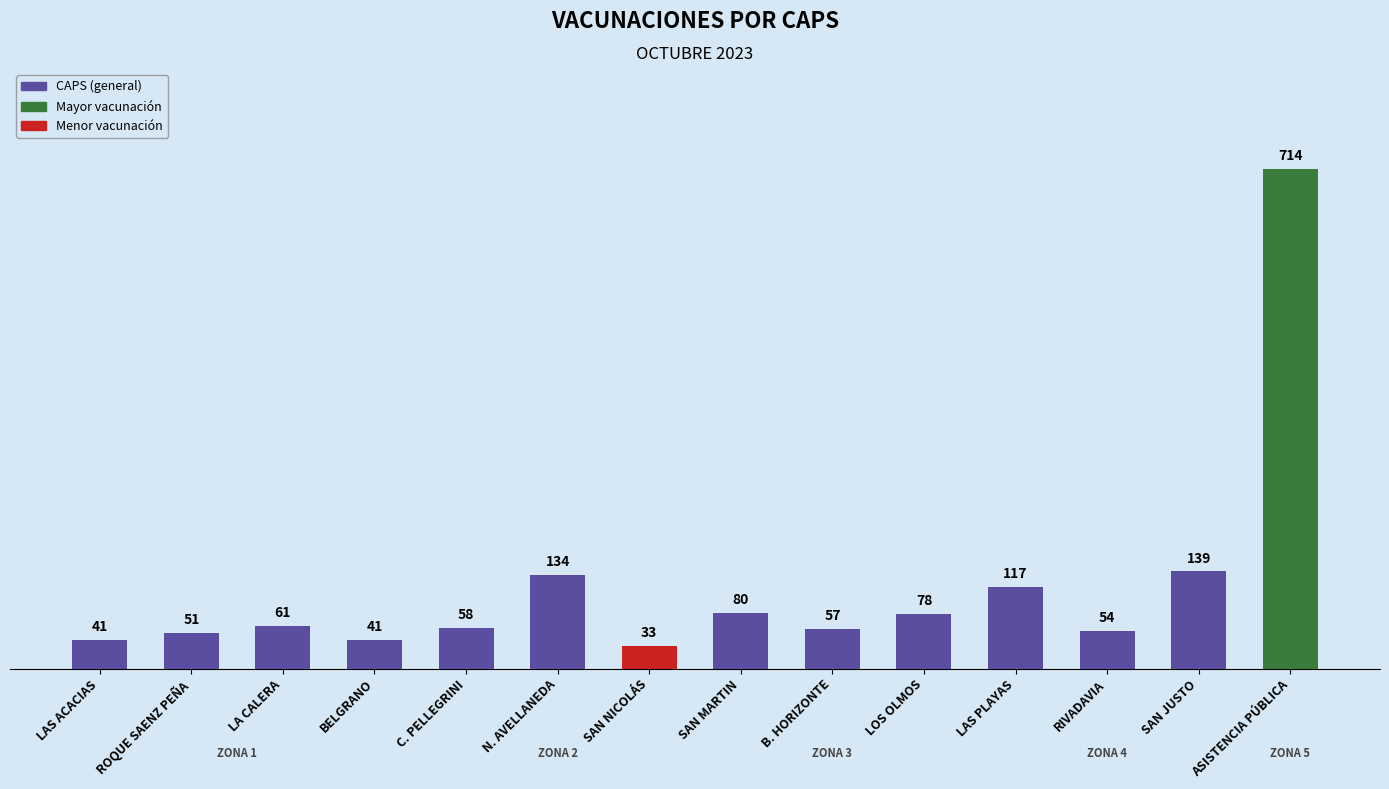

True or false: the data shows 57 at B. HORIZONTE.

True